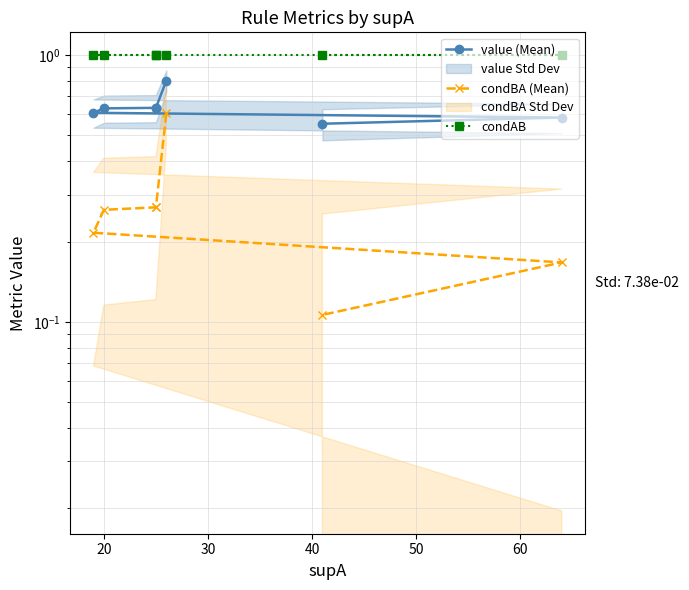

True or false: condBA (Mean) has a value of 0.2 at 70.

False